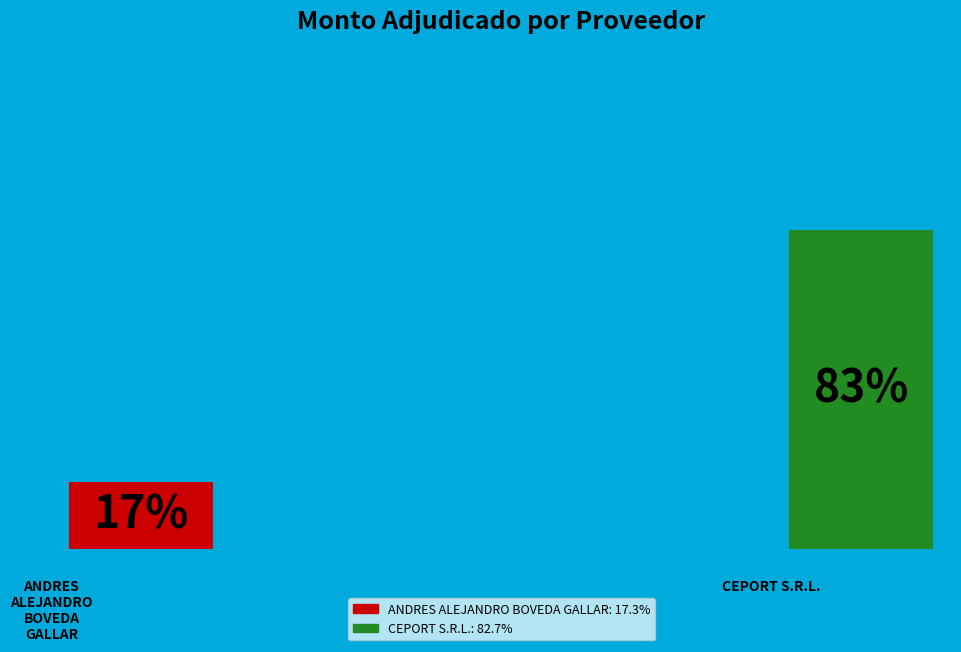

To the nearest percent, what portion does CEPORT S.R.L. represent?

83%